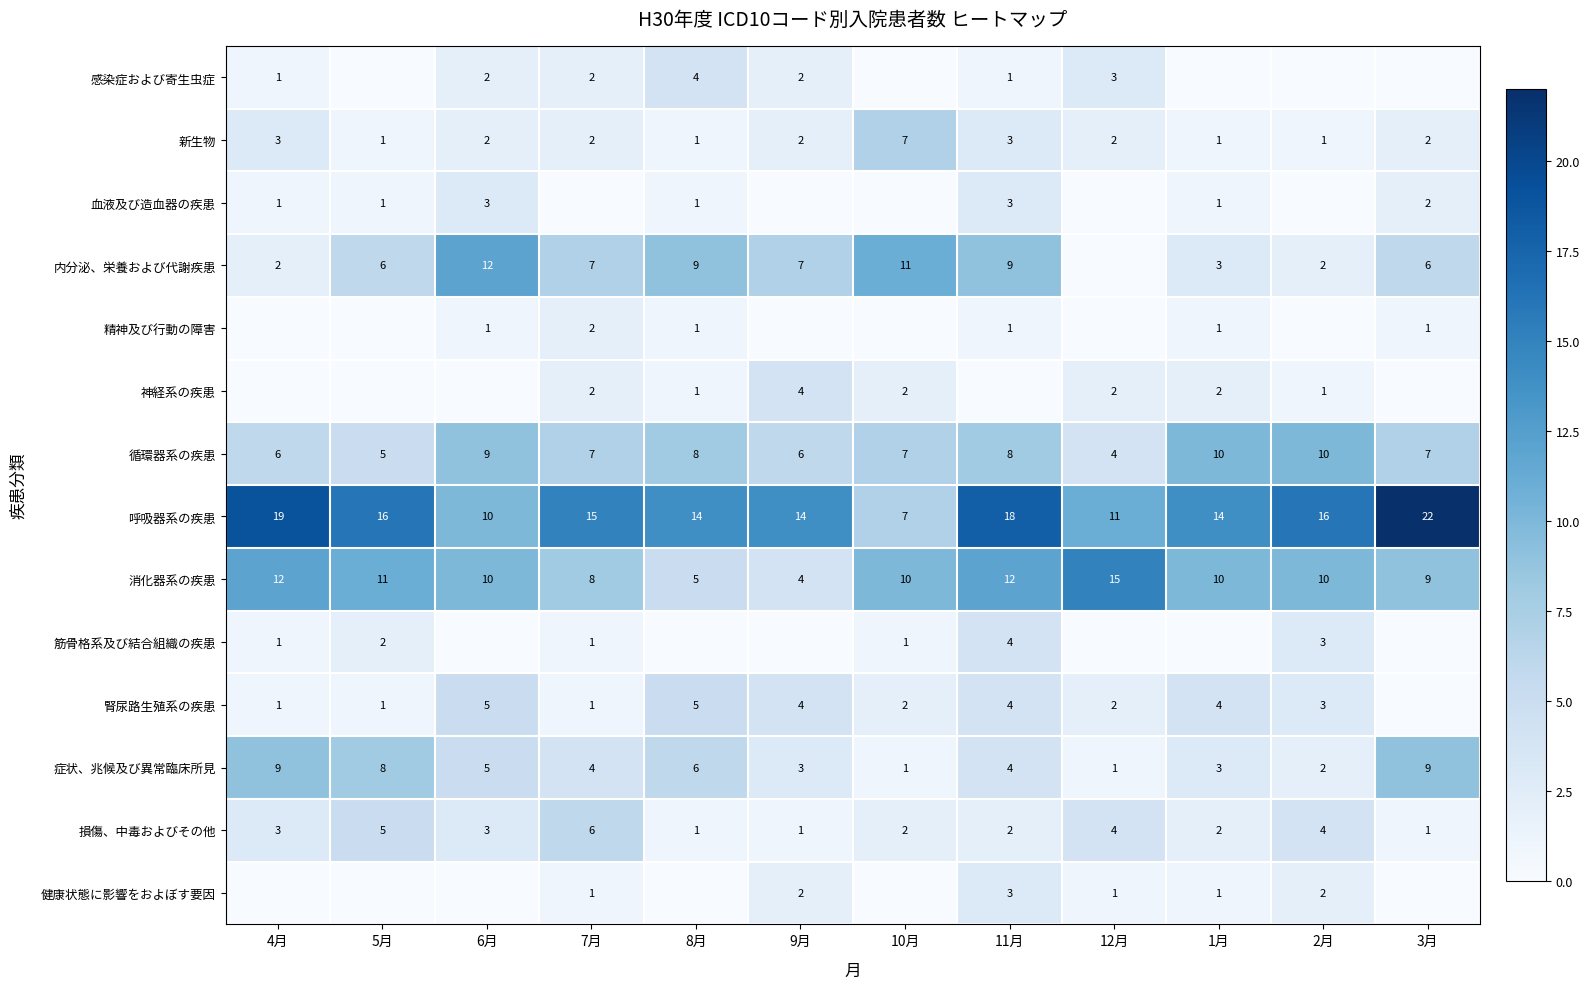

What is the difference between the highest and lowest values at 8月?

14